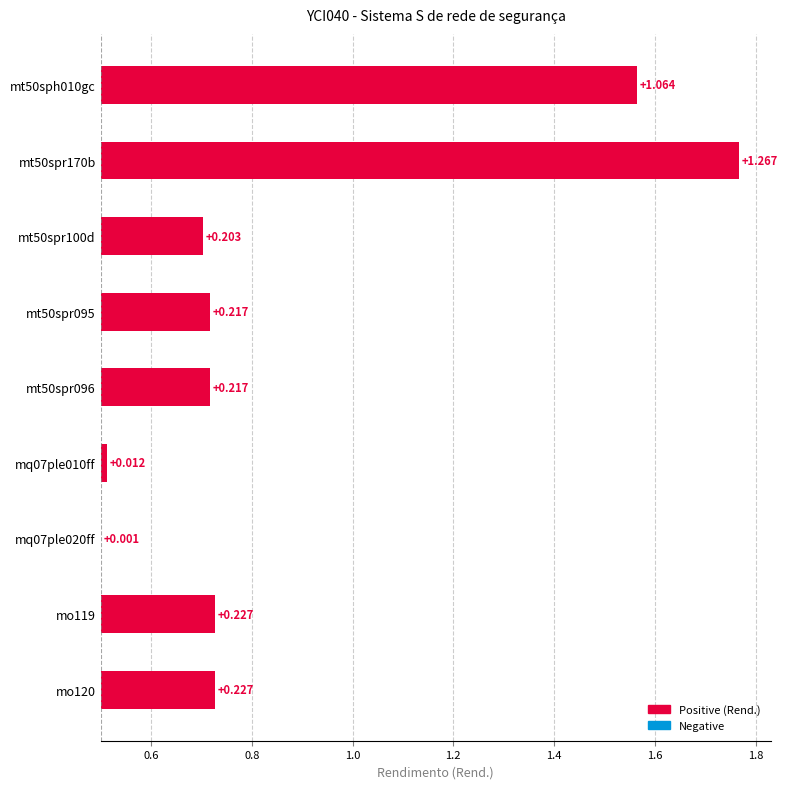

What is the change in value from mt50spr170b to mt50spr096?

-1.0